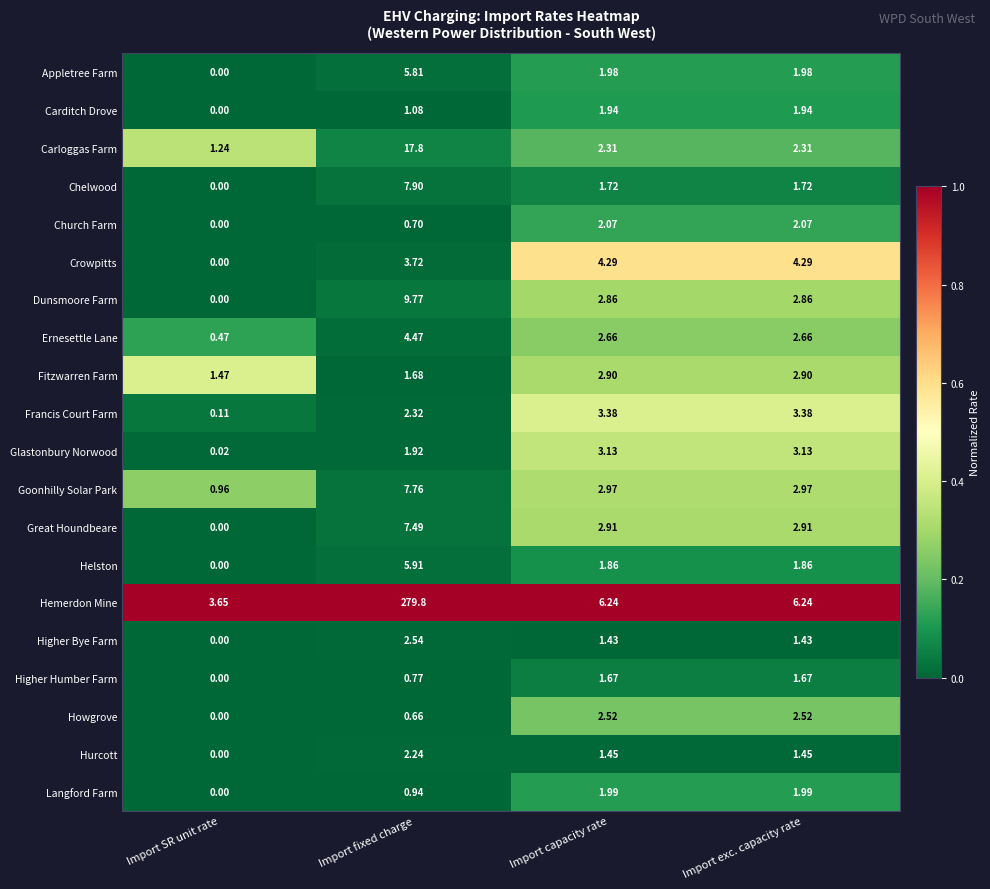

At Import fixed charge, list the series in order from smallest to largest.

Howgrove, Church Farm, Higher Humber Farm, Langford Farm, Carditch Drove, Fitzwarren Farm, Glastonbury Norwood, Hurcott, Francis Court Farm, Higher Bye Farm, Crowpitts, Ernesettle Lane, Appletree Farm, Helston, Great Houndbeare, Goonhilly Solar Park, Chelwood, Dunsmoore Farm, Carloggas Farm, Hemerdon Mine